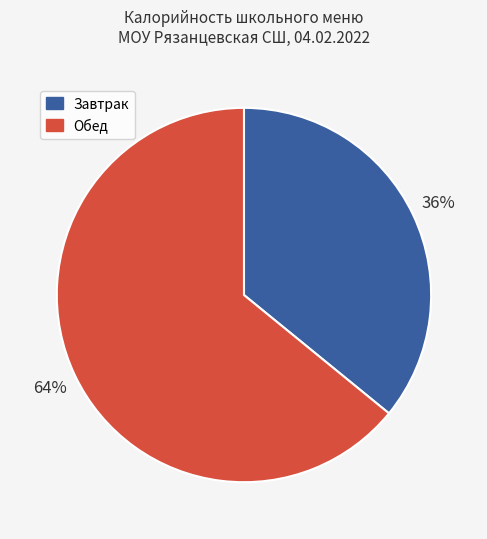

Is there any slice that represents more than half of the pie?

Yes